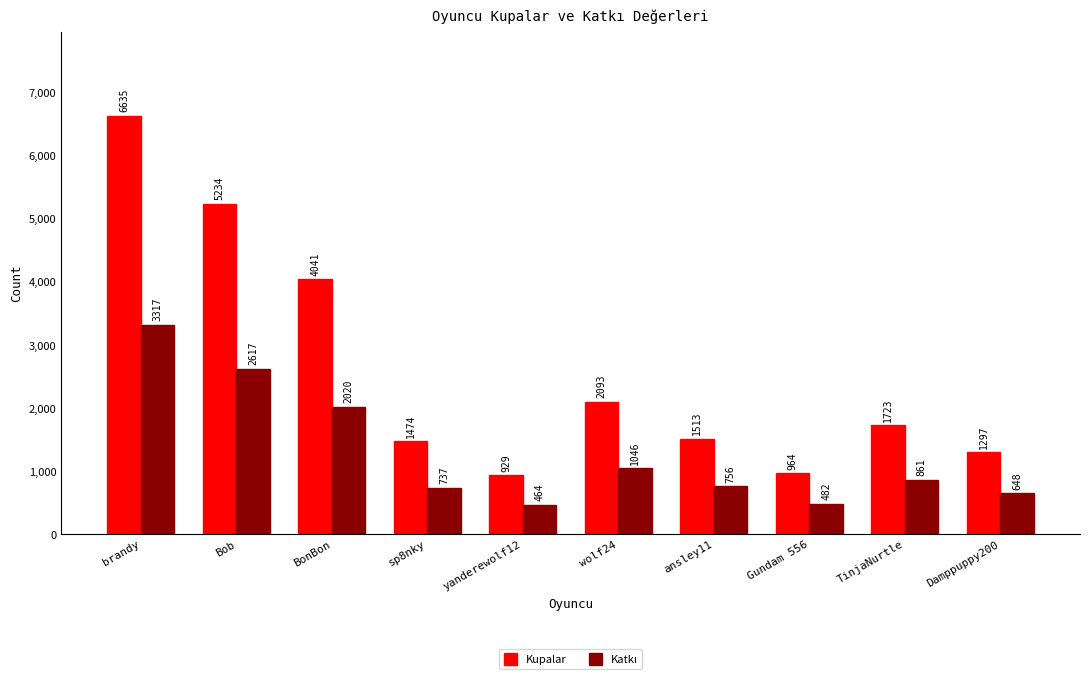

What is the minimum value for Kupalar?

929